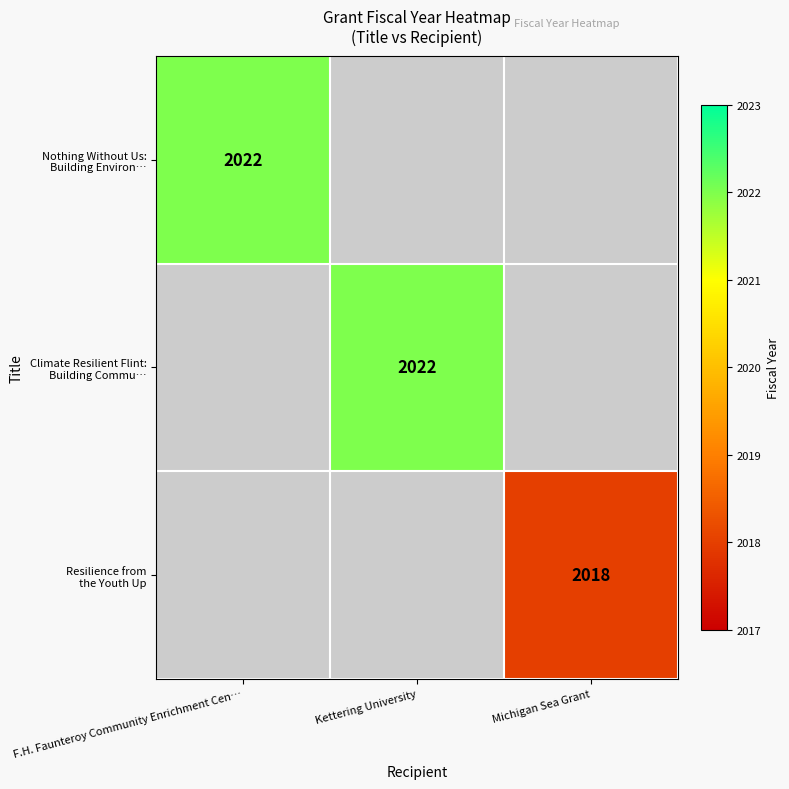

True or false: Resilience from the Youth Up has a value of 0 at Kettering University.

True